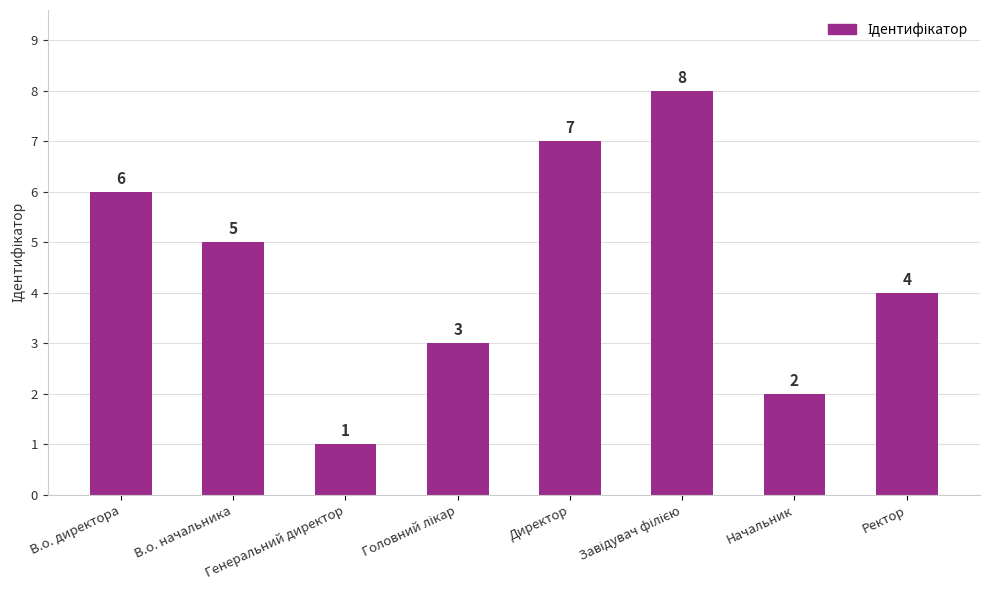

What is the label of the 6th bar from the right?

Генеральний директор